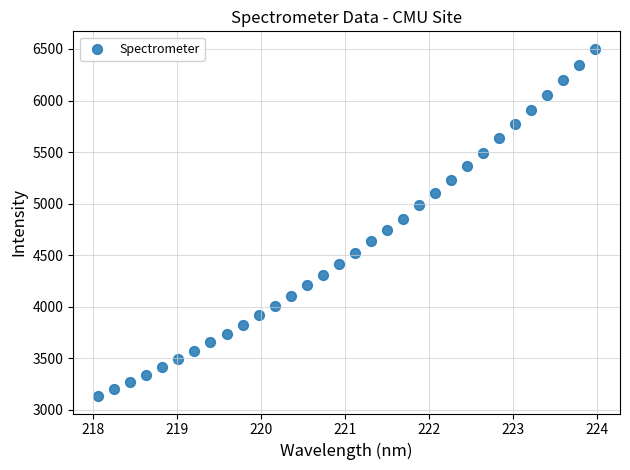

What is the range of Y values (max minus min)?

3368.4